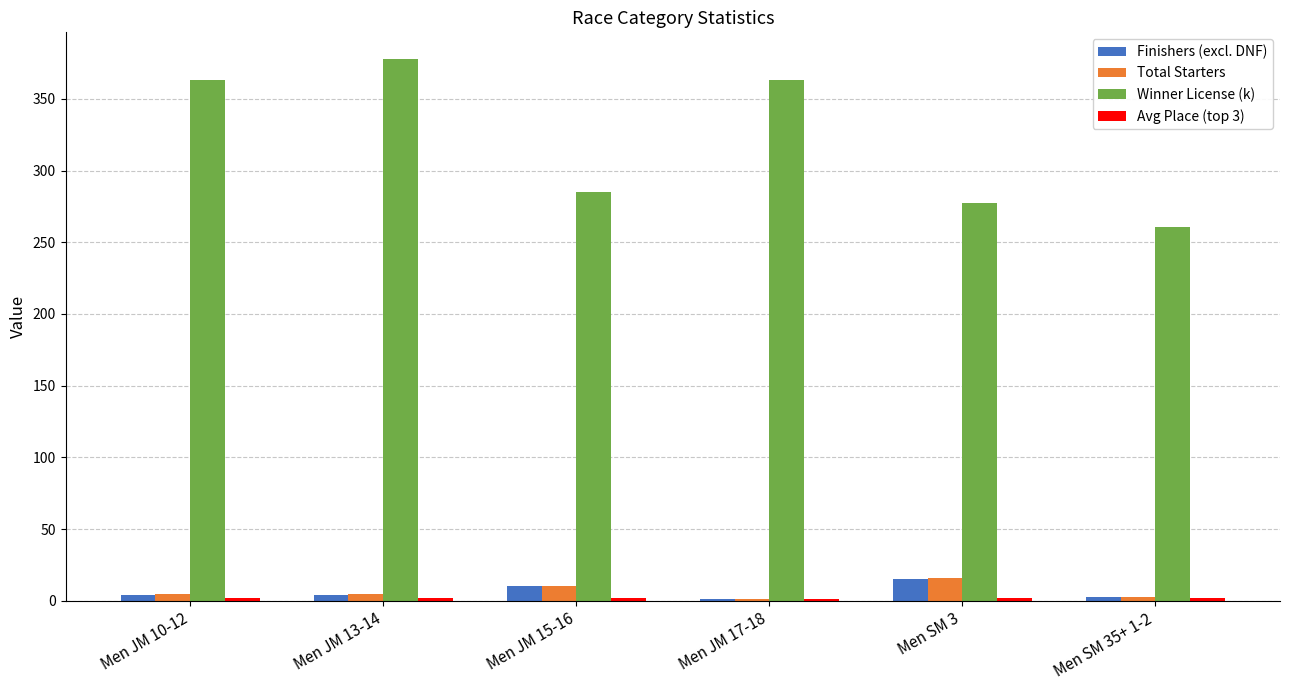

Which label corresponds to the largest value in the chart?

Men JM 13-14